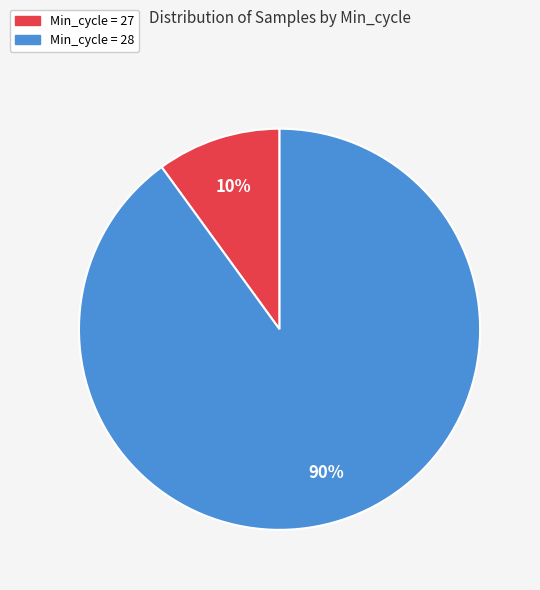

Is there any slice that represents more than half of the pie?

Yes